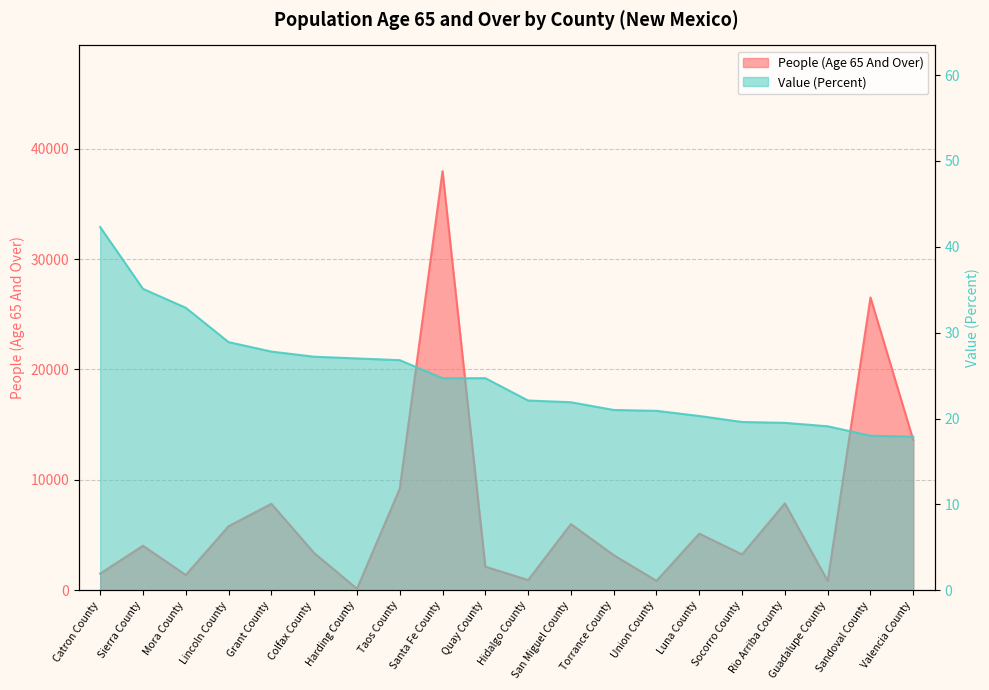

Between Torrance County and Union County, which series saw the biggest shift?

People (Age 65 And Over)